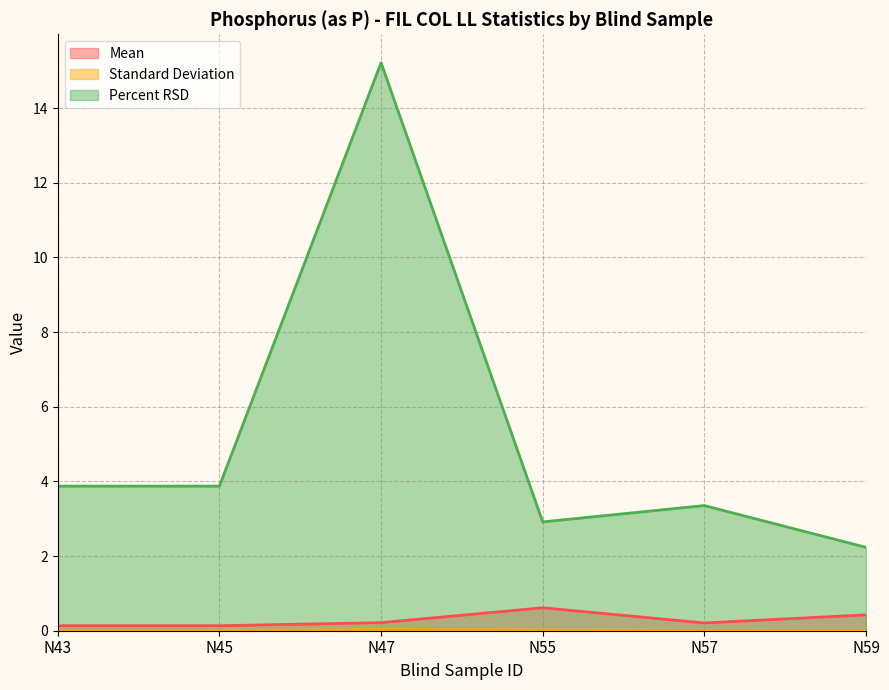

At which category does the chart reach its peak across all series?

N47